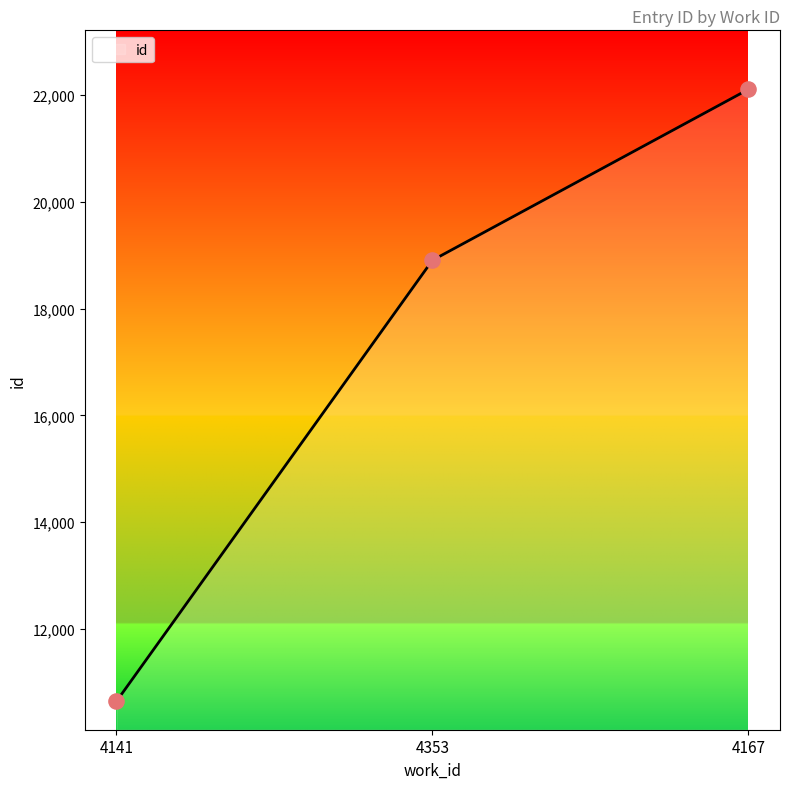

What is the ratio of the value at 4353 to the value at 4141?

1.8